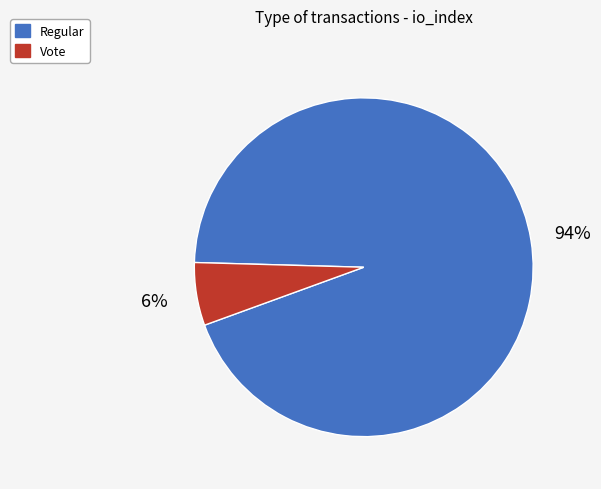

True or false: Vote accounts for 20% of the total.

False